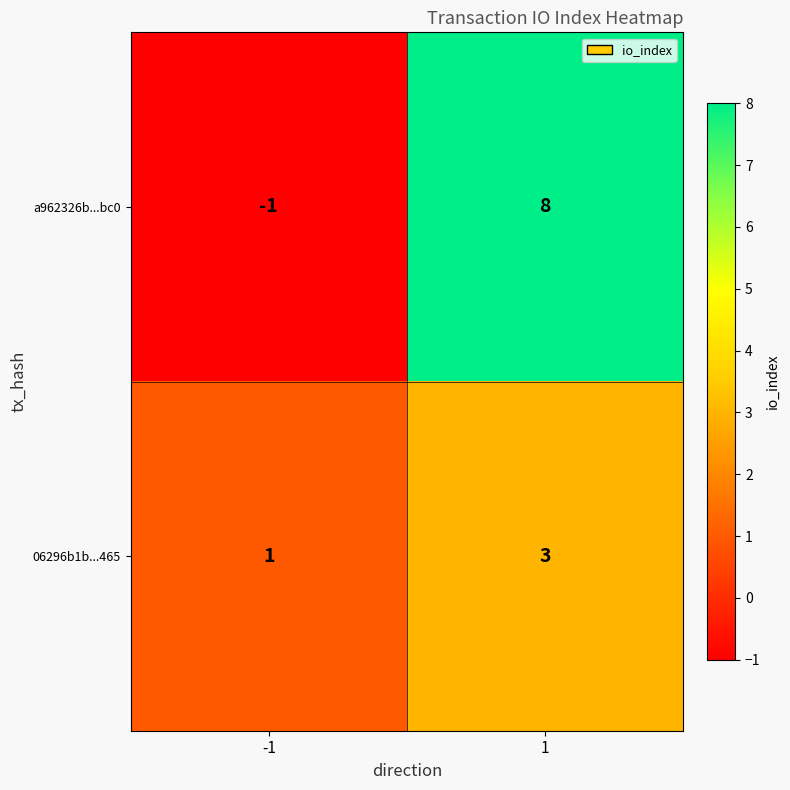

List the series in order of their peak value, lowest first.

06296b1b...465, a962326b...bc0